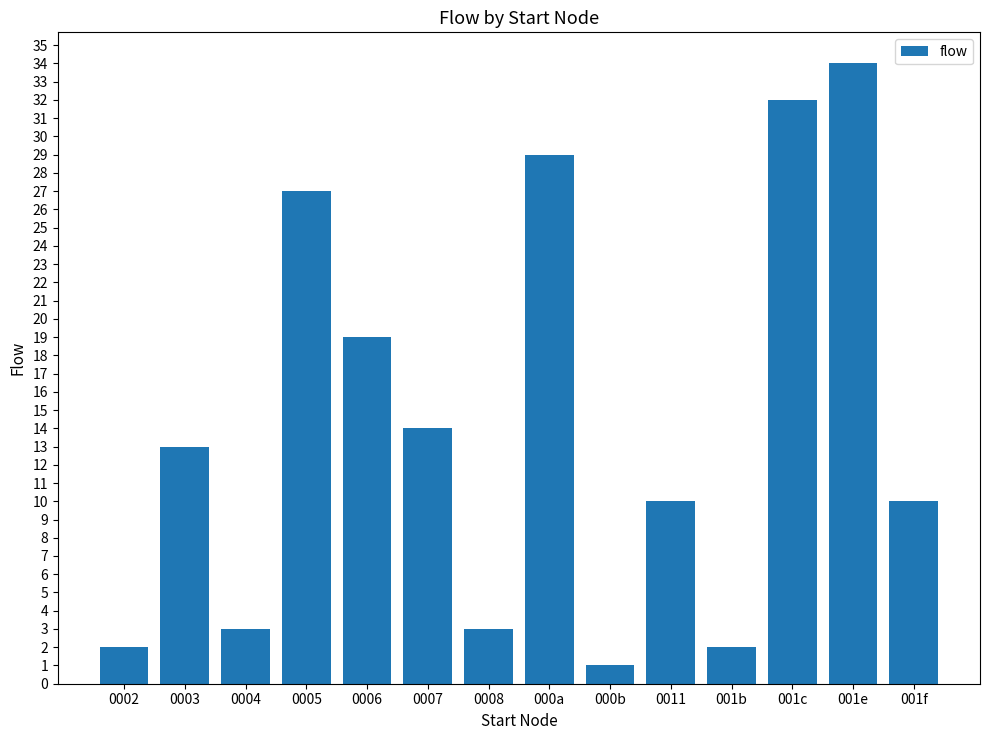

What is the minimum value shown in the chart?

1